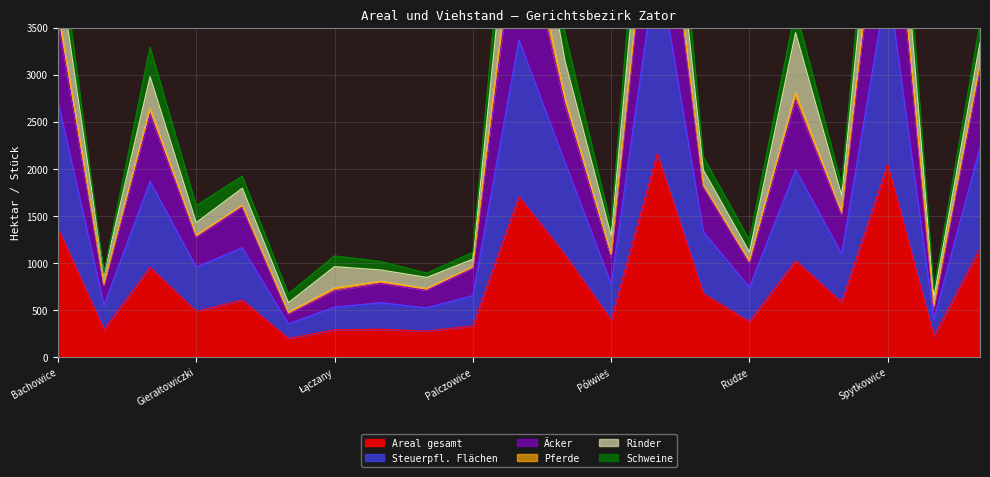

At which category does the chart reach its minimum across all series?

Grodzisko